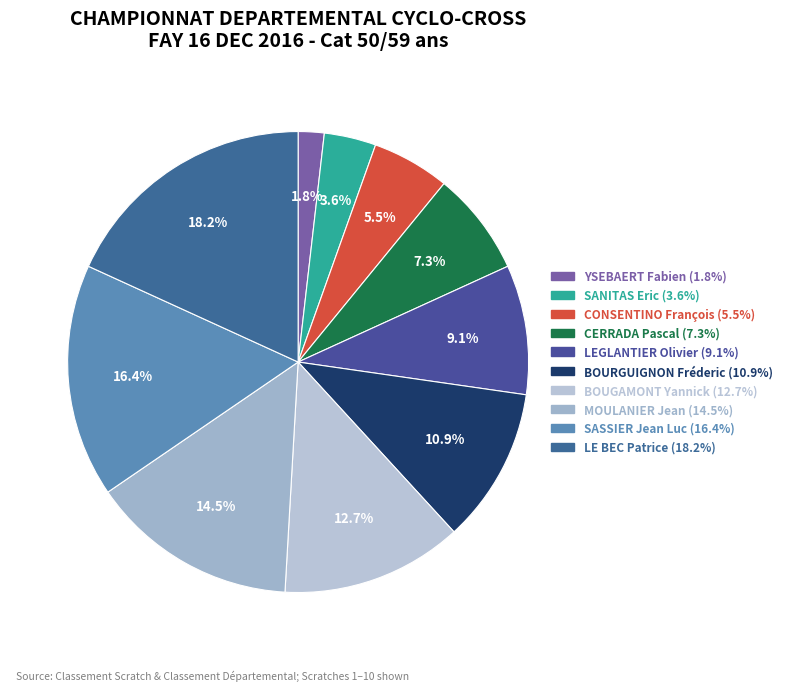

What is the largest slice in the pie chart?

LE BEC Patrice